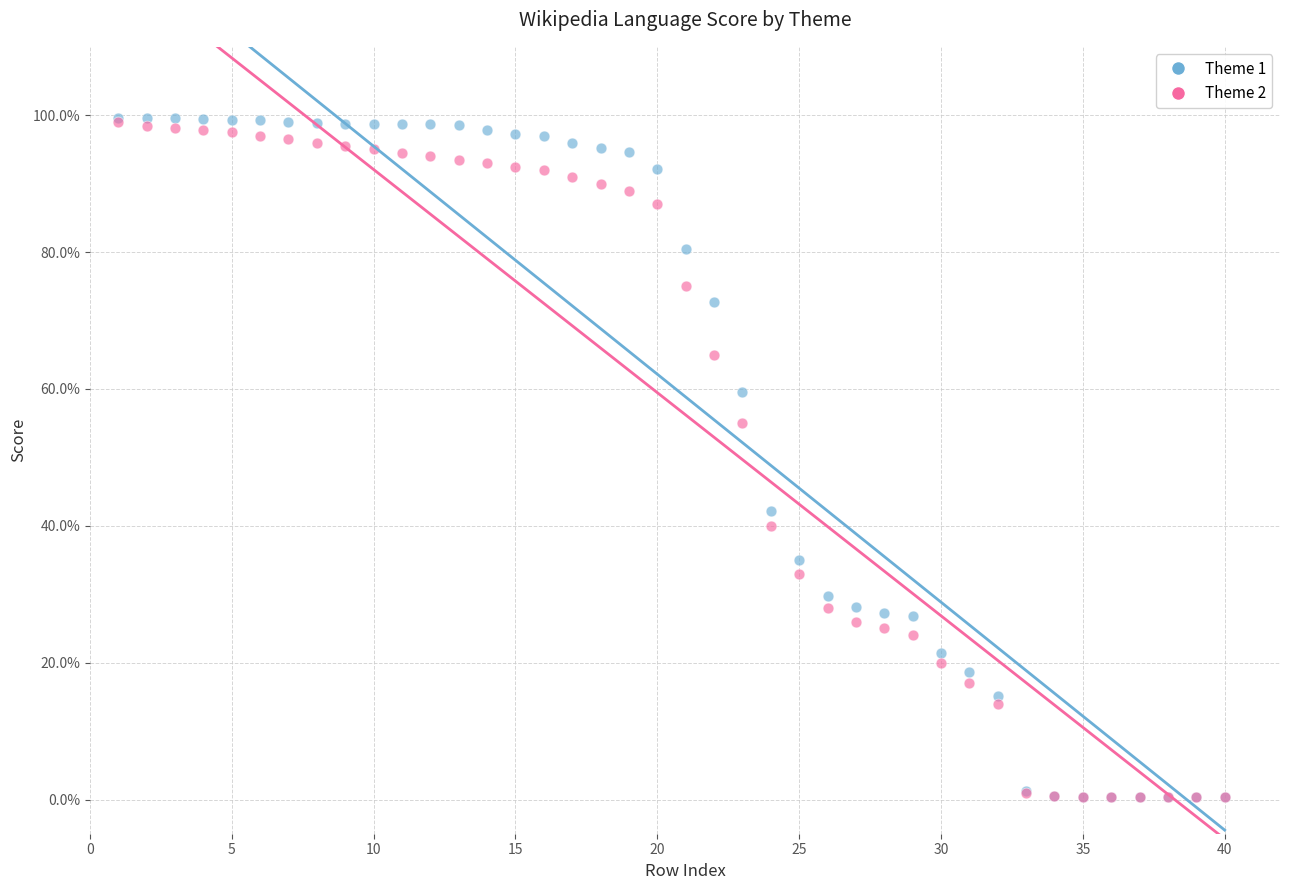

Which series has the largest Y range (max minus min)?

Theme 1